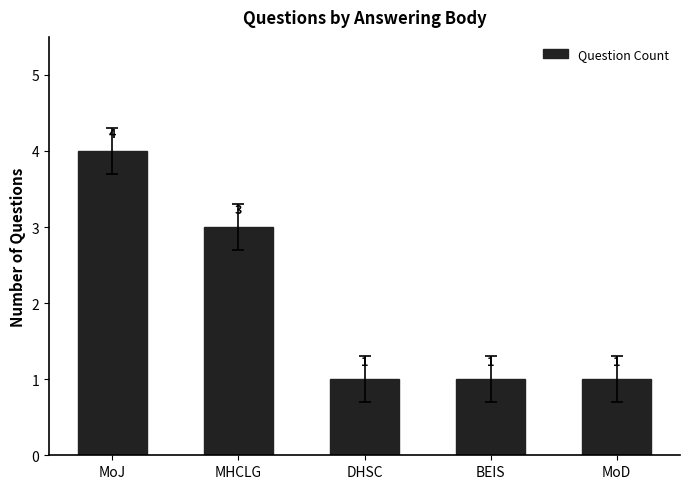

Between MoJ and MHCLG, which is larger?

MoJ